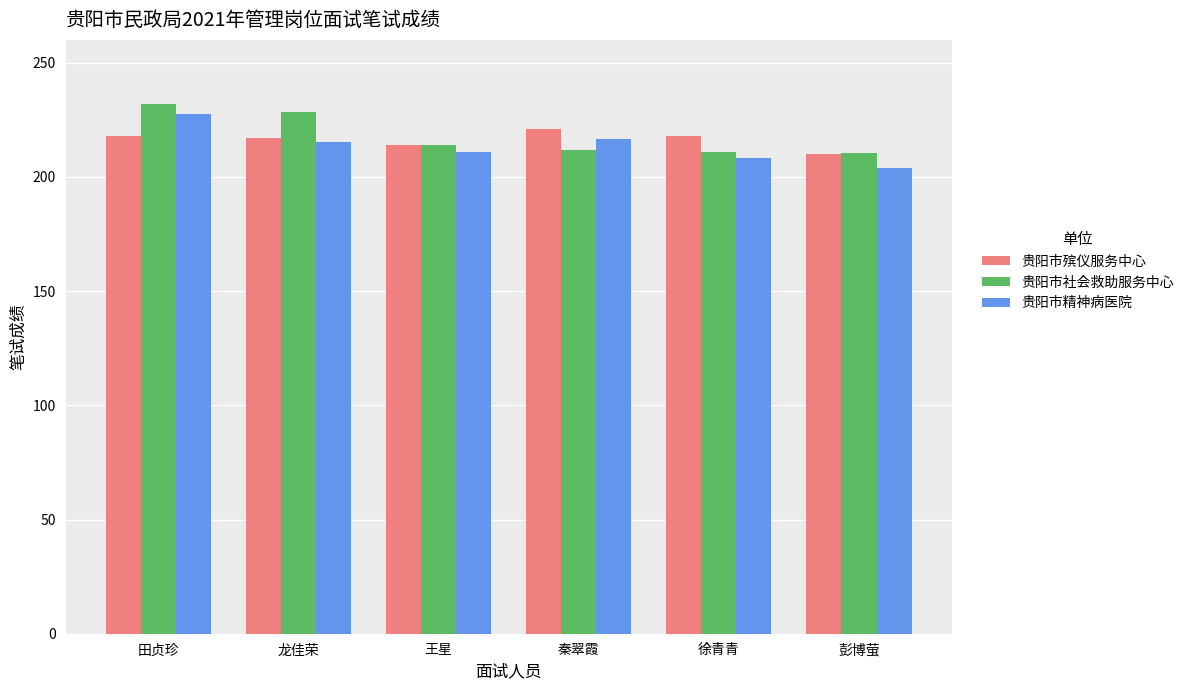

What is the minimum value for 贵阳市精神病医院?

204.0